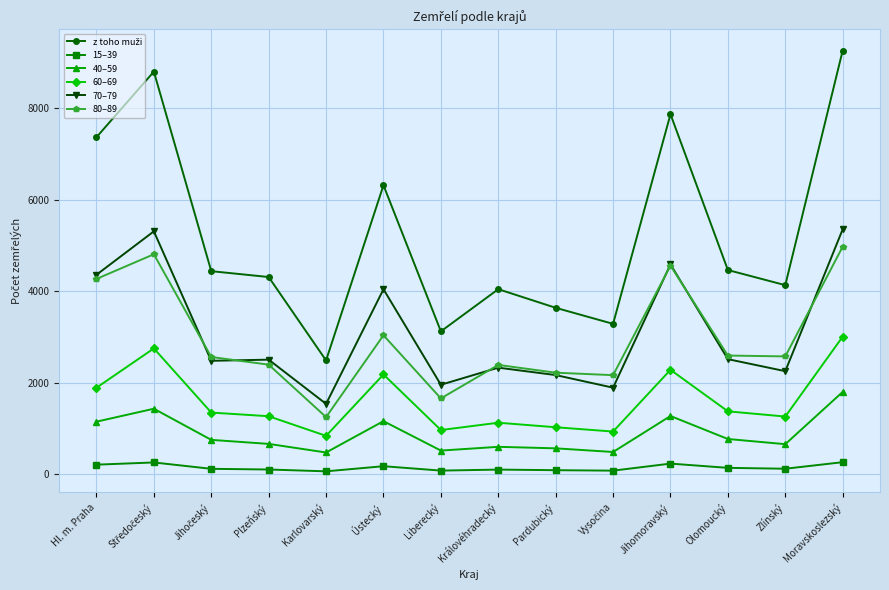

Does the chart have visible grid lines?

Yes